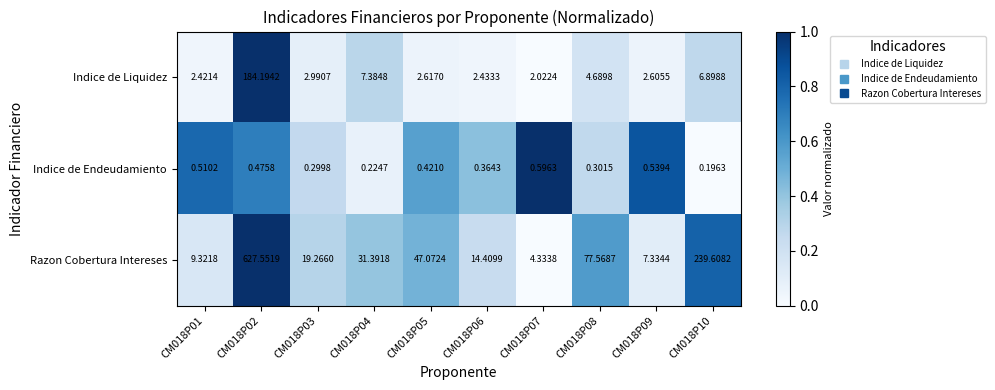

Is the value of Razon Cobertura Intereses at CM018P05 greater than the value of Indice de Endeudamiento at CM018P01?

Yes